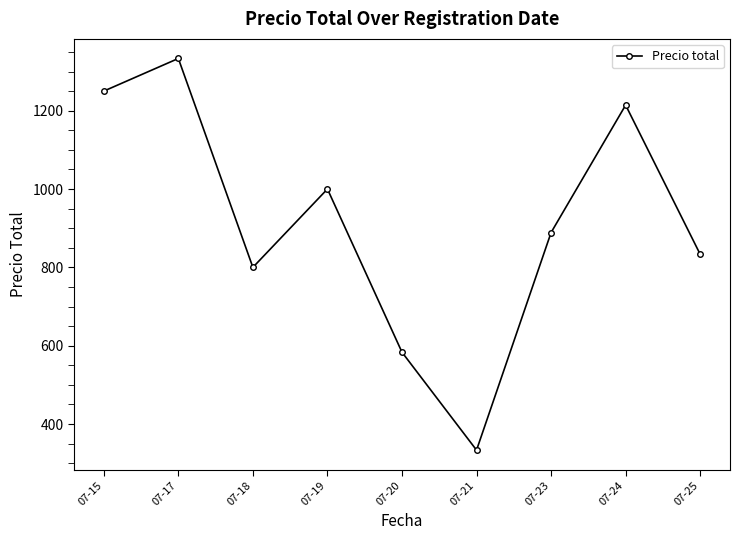

Reading left to right, extract all data points from this chart.

07-15=1250.0	07-17=1333.3	07-18=800.0	07-19=1000.0	07-20=583.3	07-21=333.3	07-23=888.9	07-24=1214.3	07-25=833.3